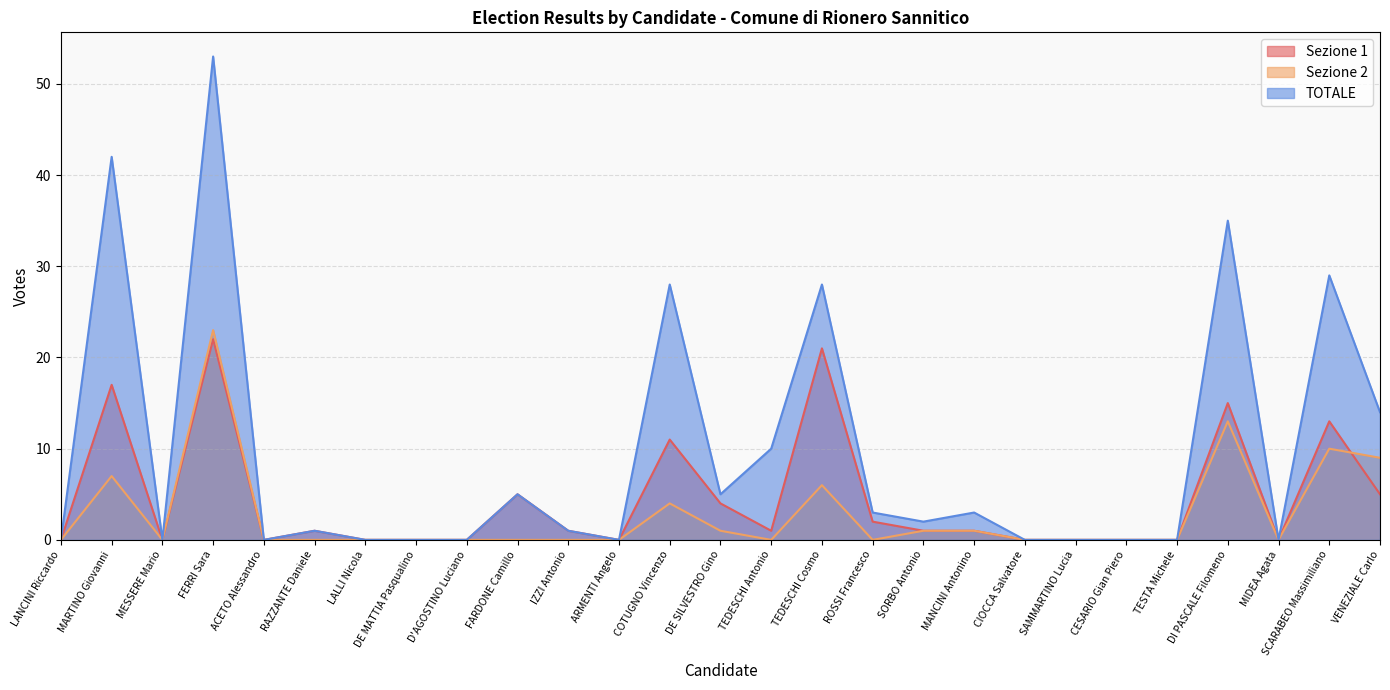

True or false: TOTALE and Sezione 2 intersect in this chart.

False